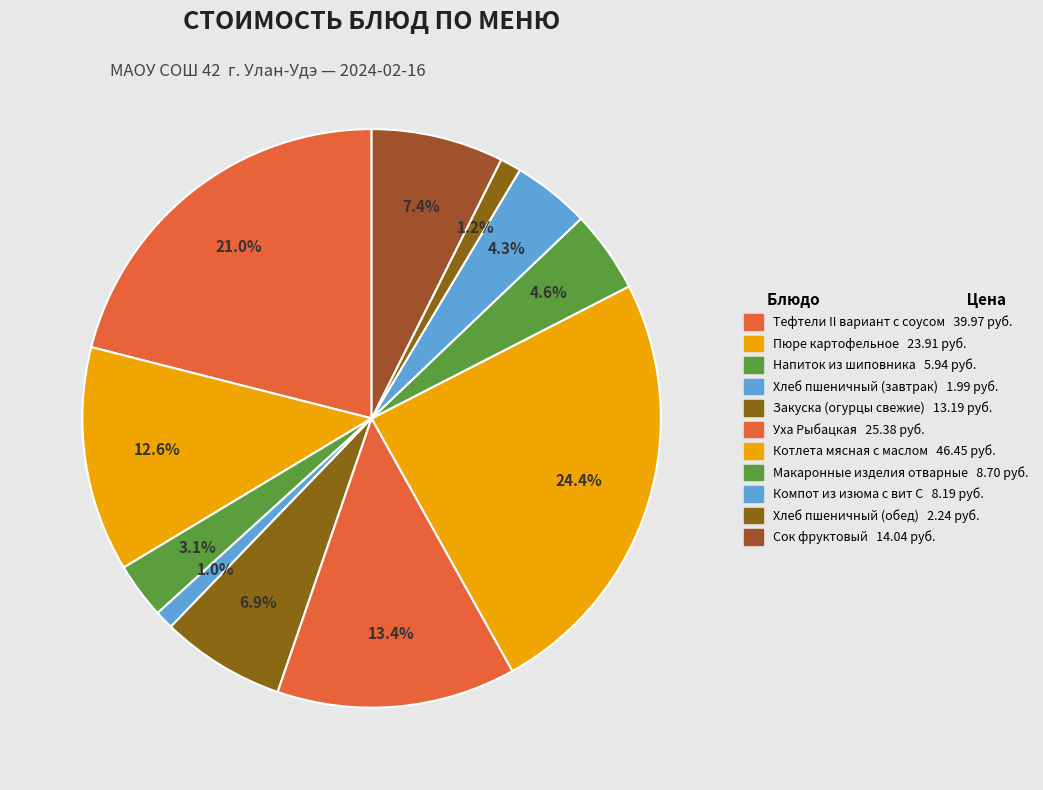

Does Хлеб пшеничный (завтрак) represent more than half of the total?

No